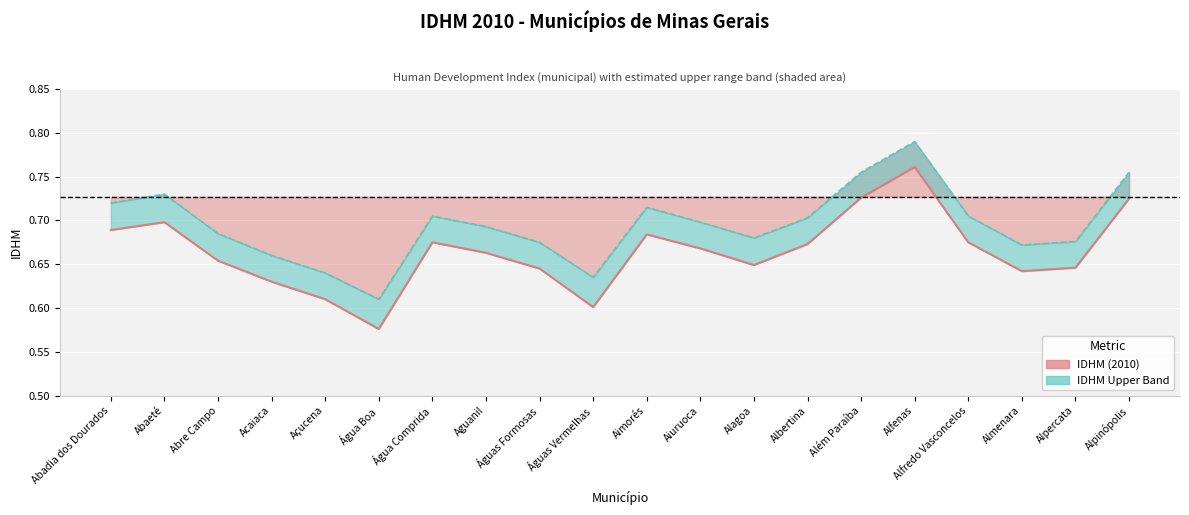

At which category does IDHM (2010) reach its first local valley?

Água Boa